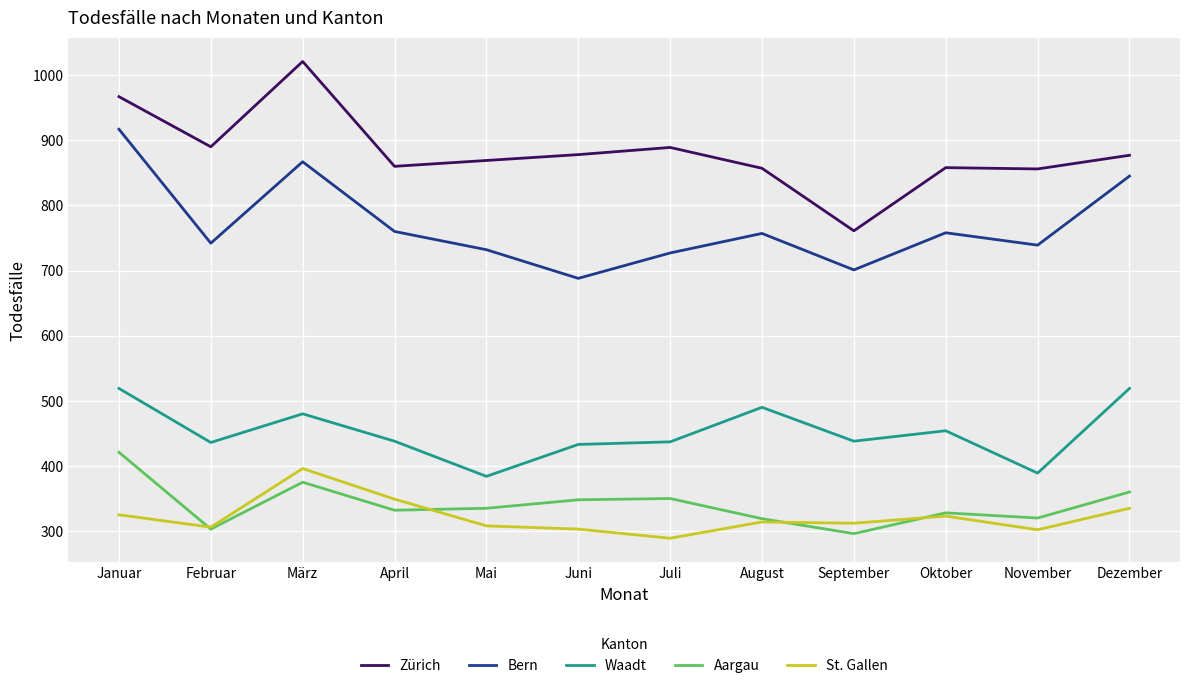

Between Januar and Oktober, which series saw the biggest shift?

Bern